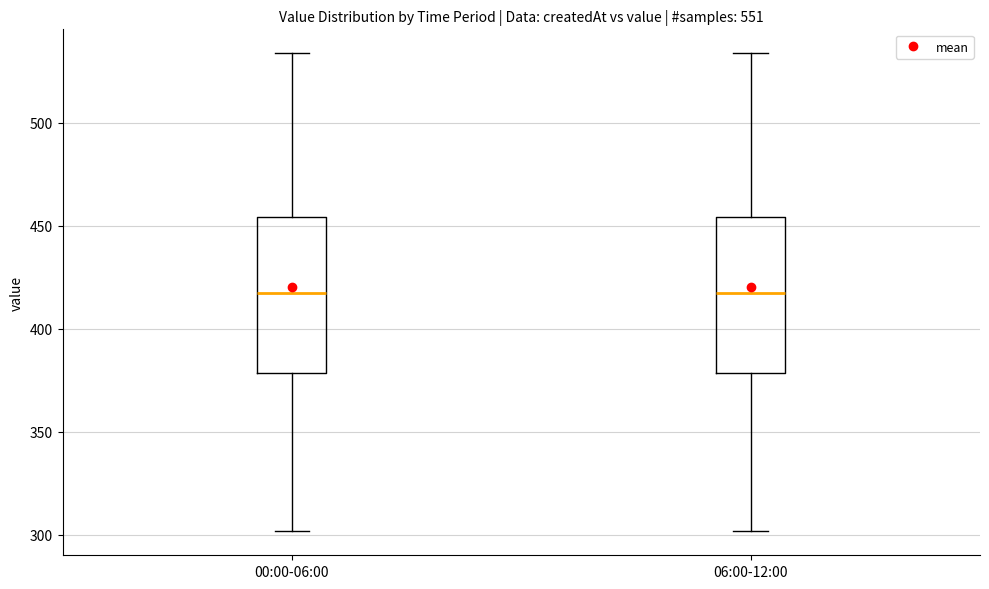

Reading left to right, read every box against the y-axis: the position of its median line, the range the box covers, and the ends of its whiskers. The values are not printed on the chart, so give them approximately, as read against the axis.

00:00-06:00: median 415, box 380 to 455, whiskers 300 to 535
06:00-12:00: median 415, box 380 to 455, whiskers 300 to 535